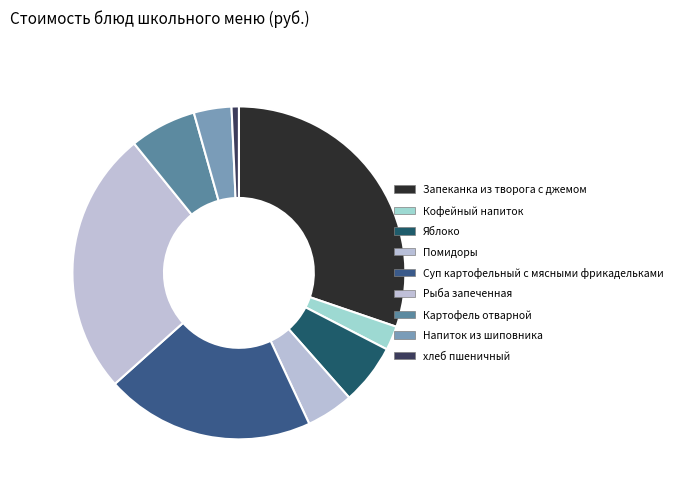

Approximately how many times larger is the value at Суп картофельный с мясными фрикадельками compared to Помидоры?

4.4